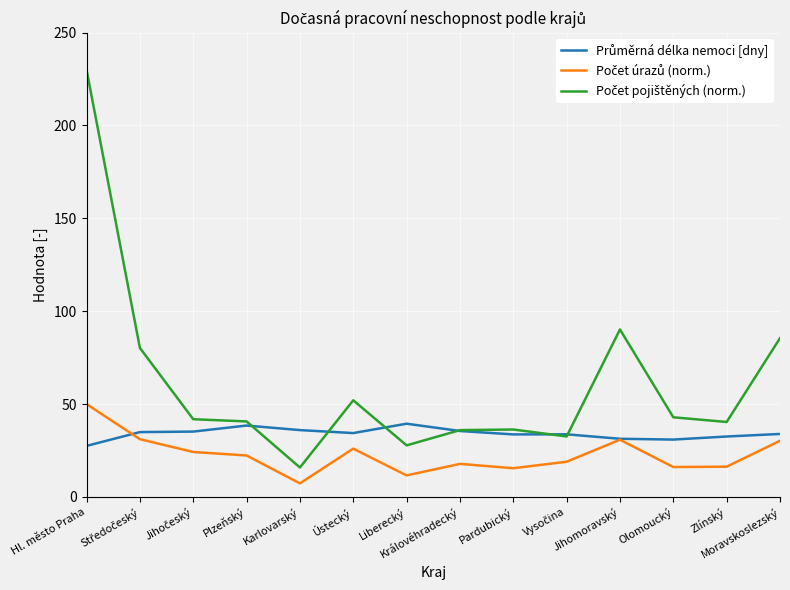

What is the minimum value shown in the chart?

7.3